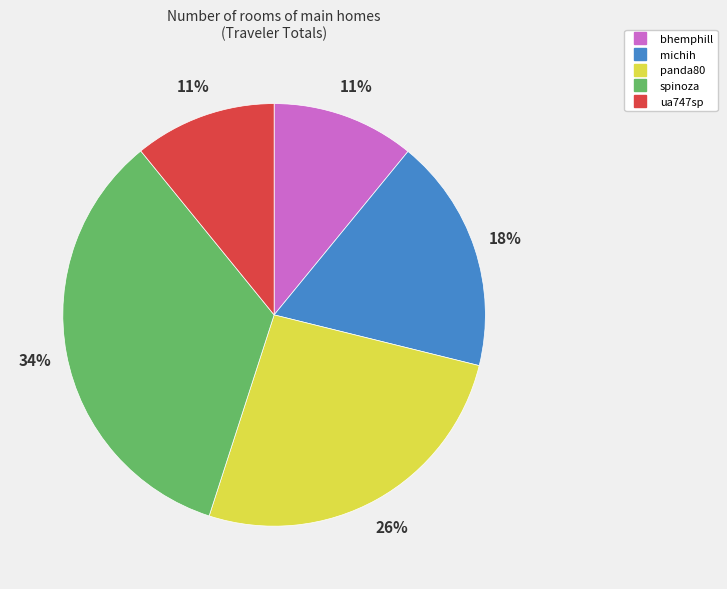

To the nearest percent, what is the average slice percentage?

20%